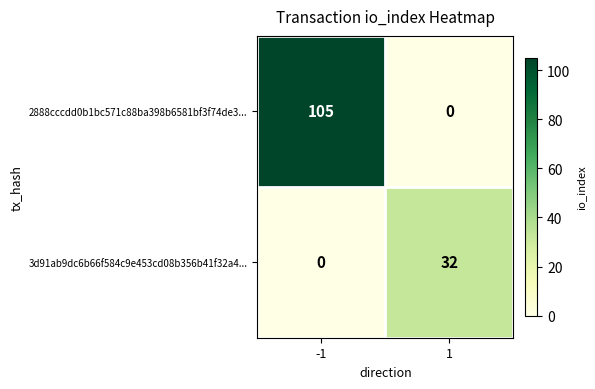

How many series are shown in this chart?

2